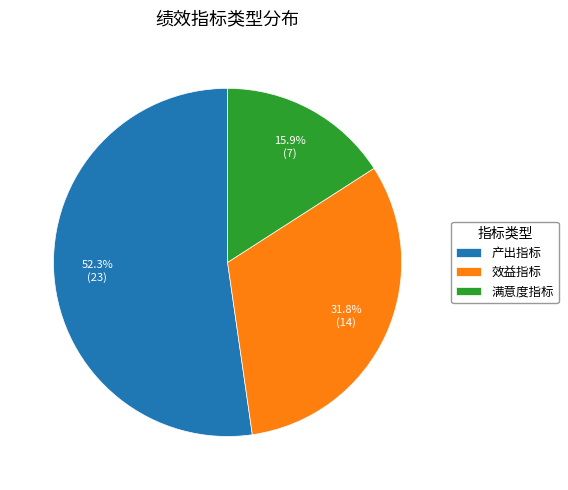

To the nearest percent, what is the average slice percentage?

33%